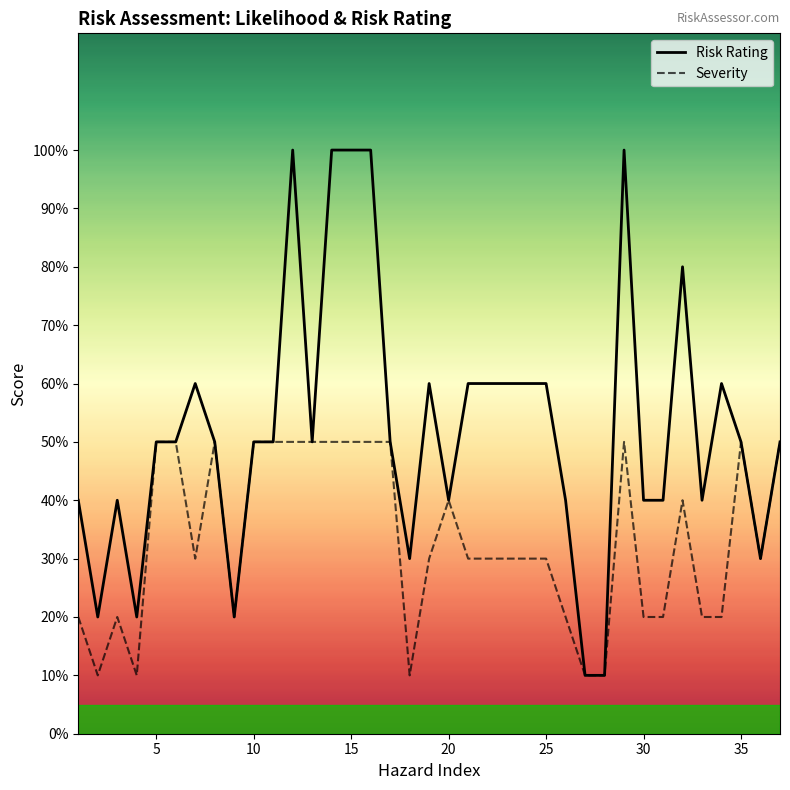

In Severity, how many points are higher than both neighbors (excluding endpoints)?

6